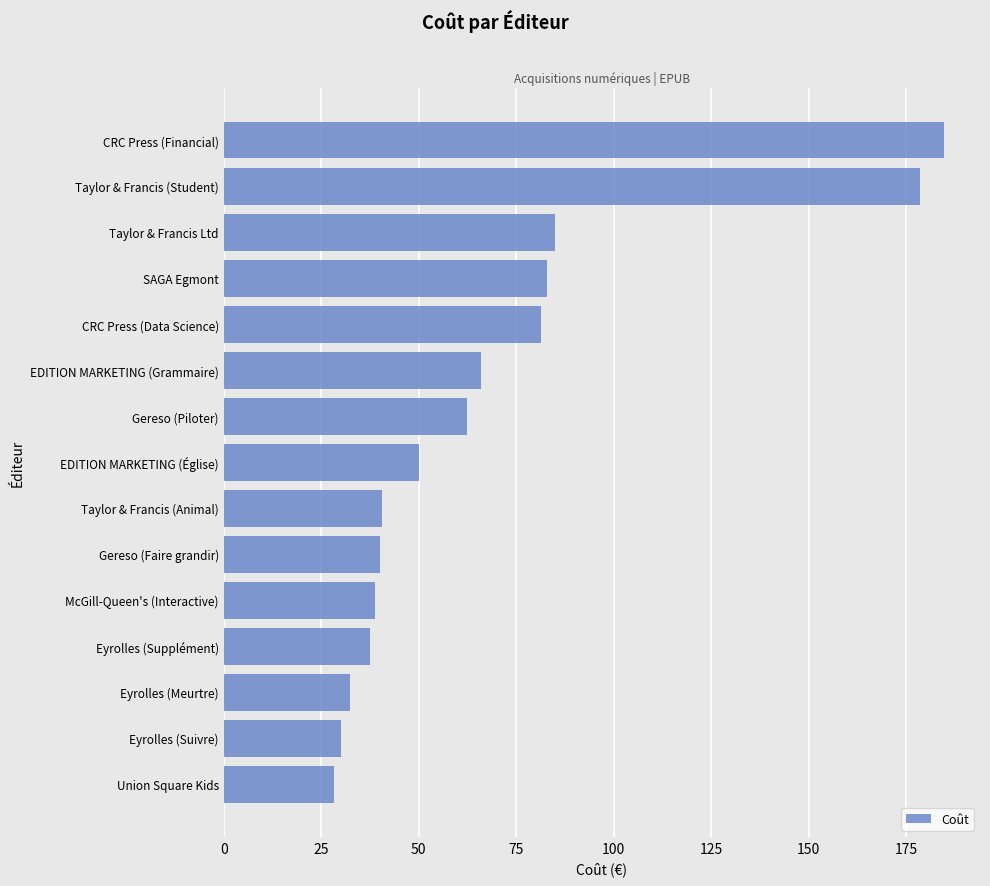

Between EDITION MARKETING (Grammaire) and Taylor & Francis (Student), which is larger?

Taylor & Francis (Student)